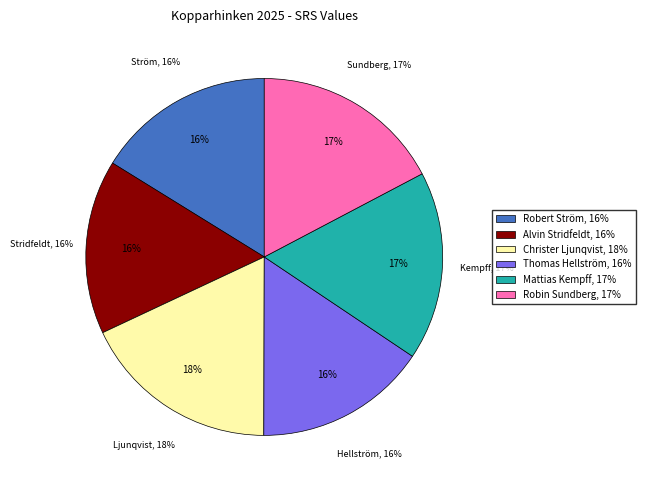

To the nearest percent, what portion does Robert Ström represent?

16%